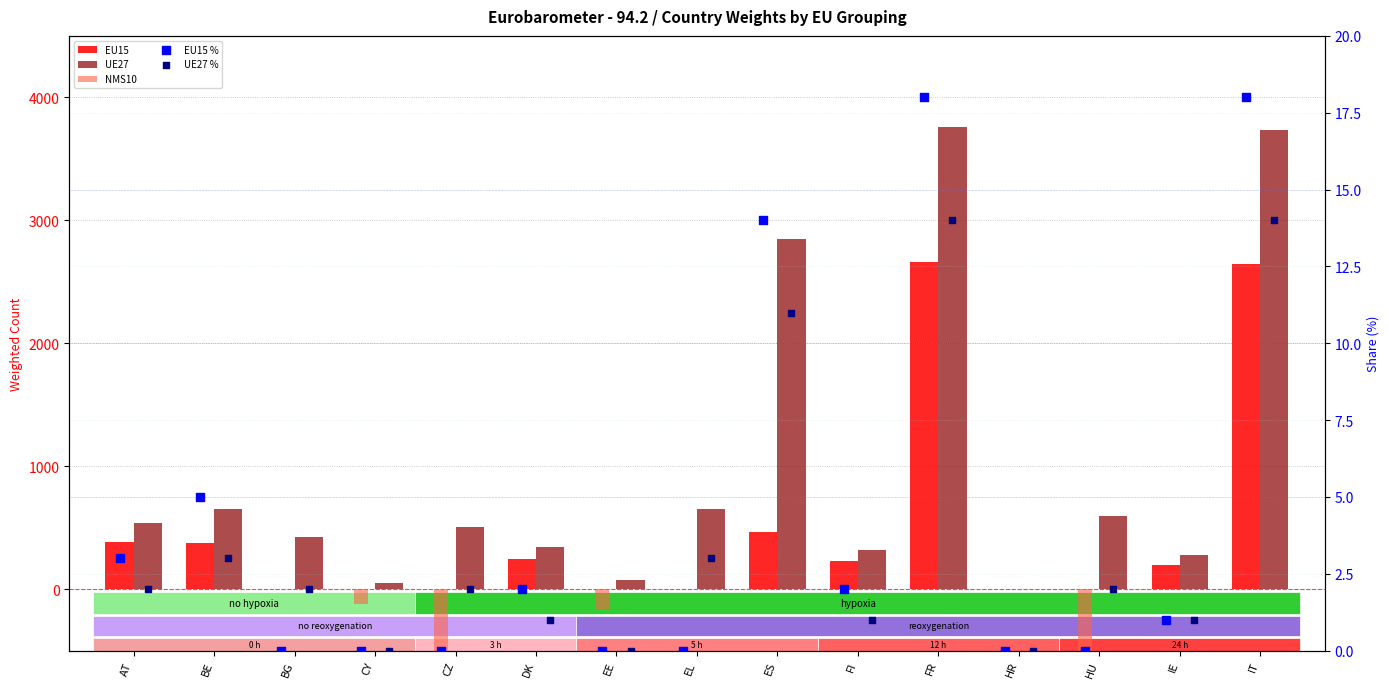

Which series has the largest total across all categories?

UE27